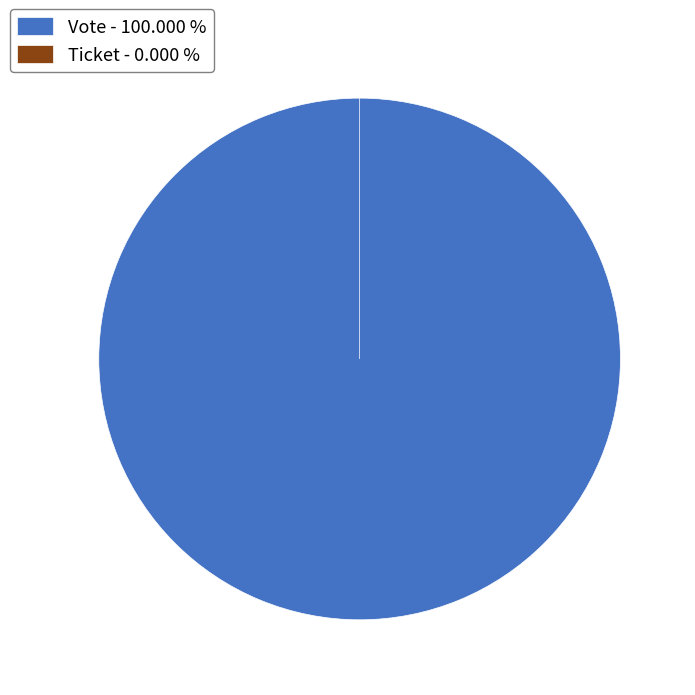

How many slices are in this pie chart?

2